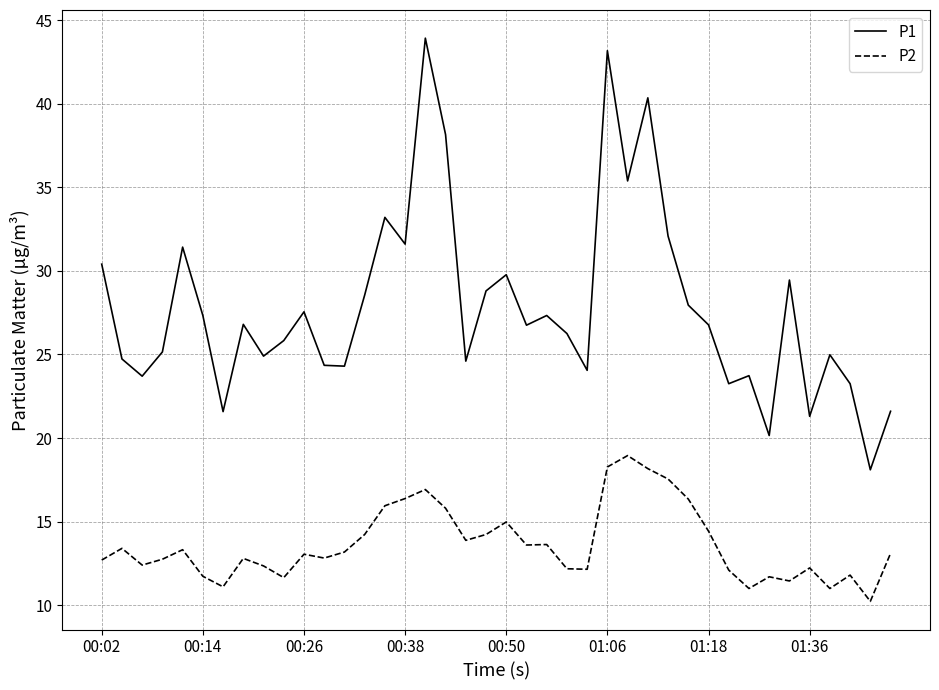

What is the smallest value displayed?

10.2